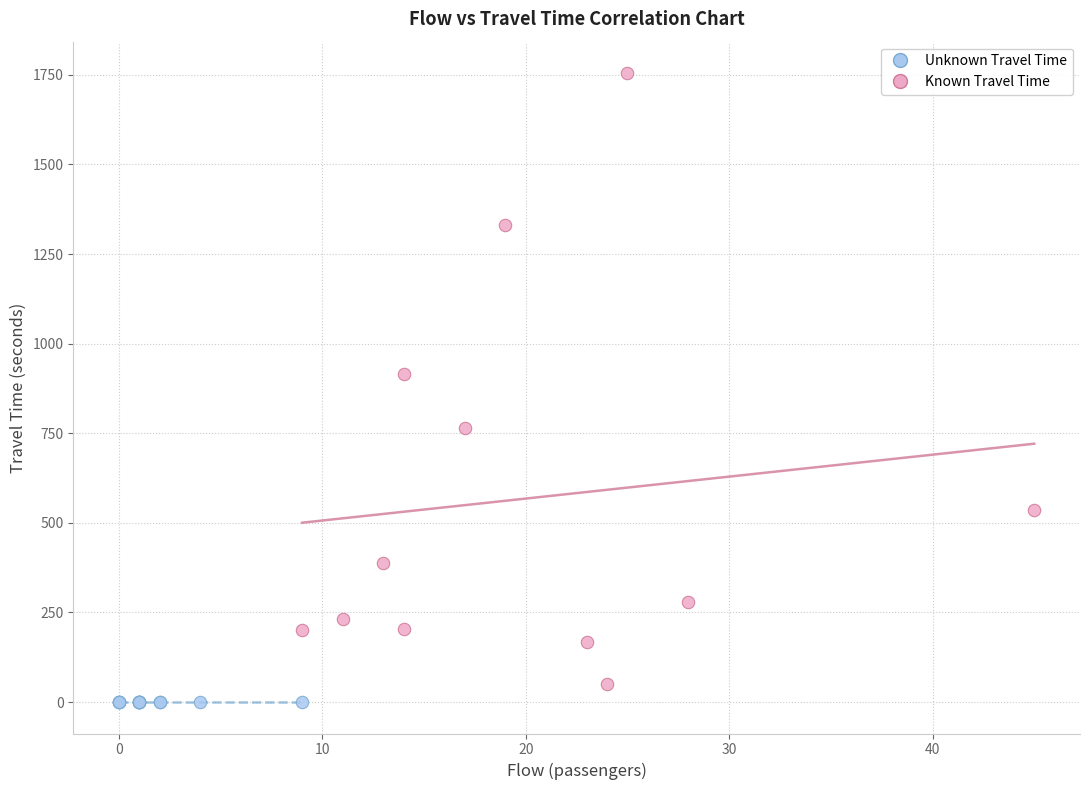

Which series contains the highest Y value?

Known Travel Time